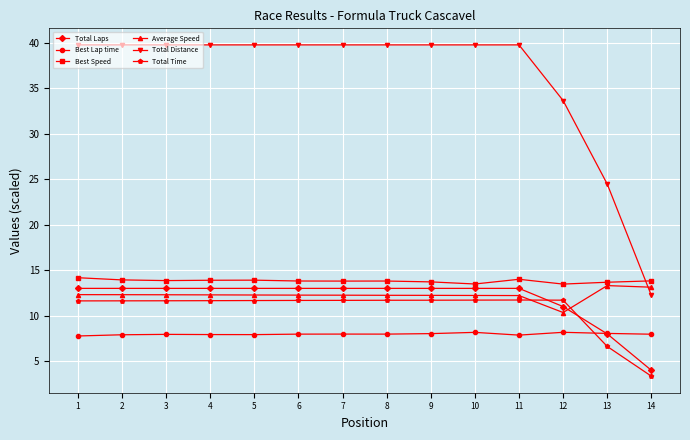

What is the difference between the maximum and minimum values in the Best Lap time series?

0.4